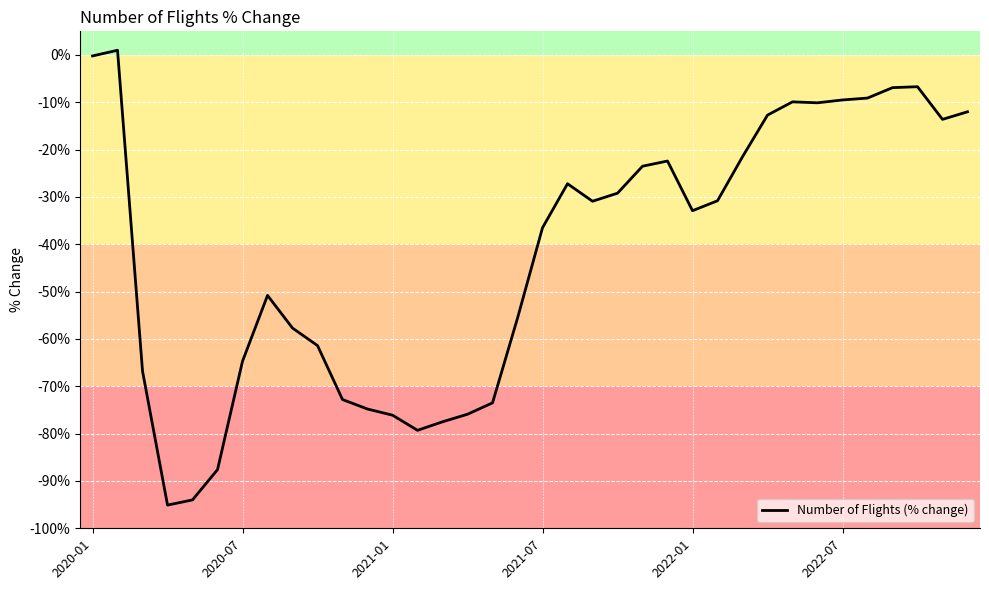

What is the smallest value displayed?

-95.1